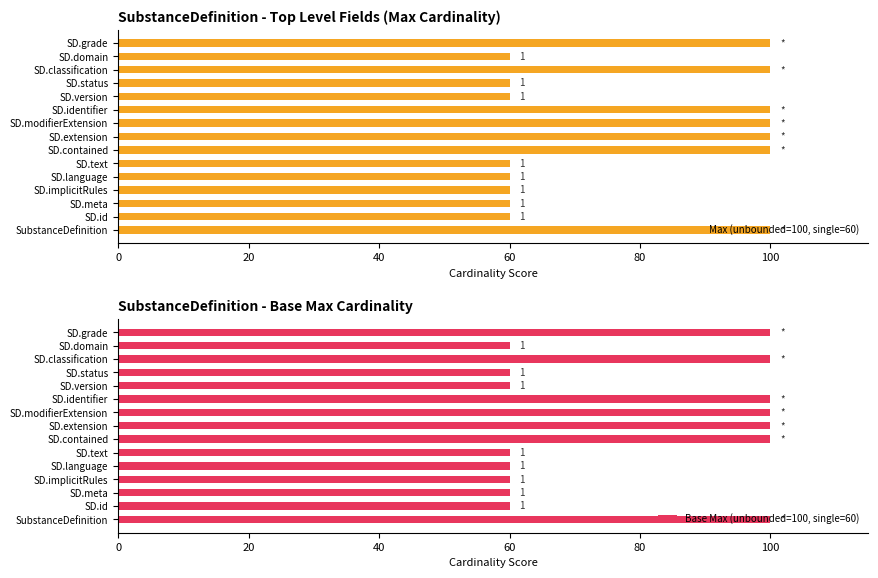

What is the difference between the second highest and minimum values in the Base Max (unbounded=100, single=60) series?

40